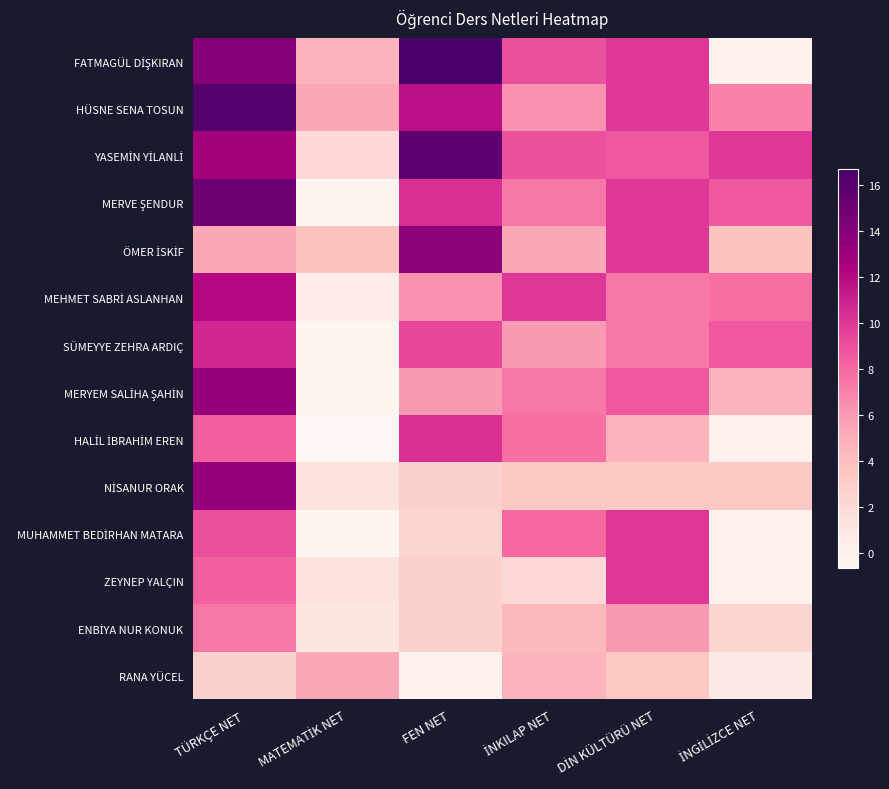

Which series changed the most between MATEMATİK NET and İNKILAP NET?

MEHMET SABRİ ASLANHAN